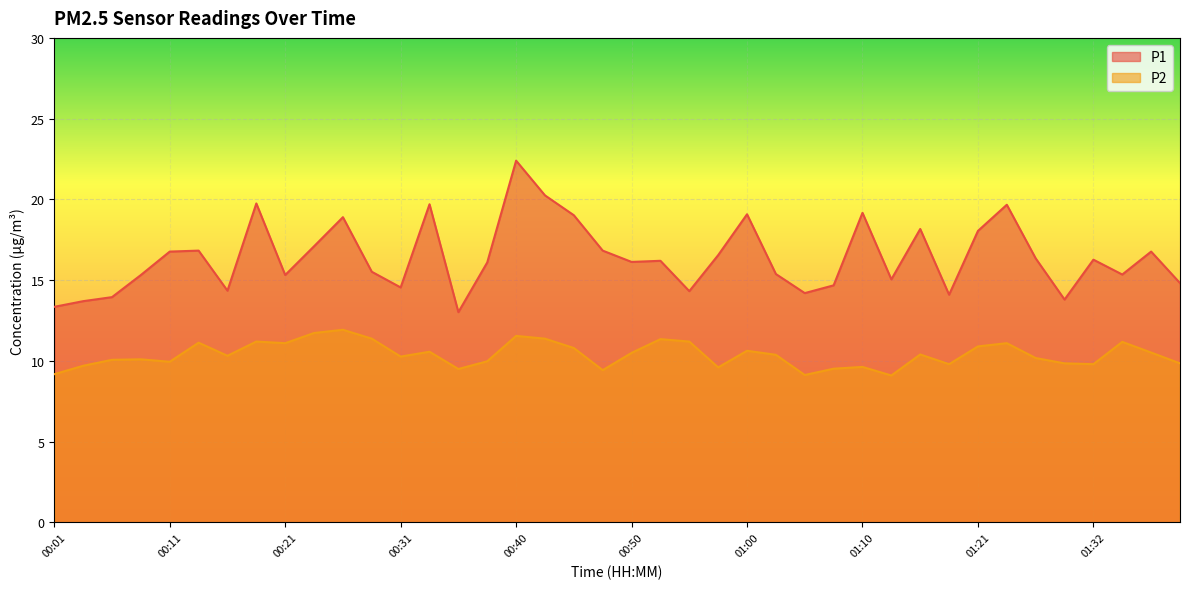

How many interior local valleys does the P2 series have?

11